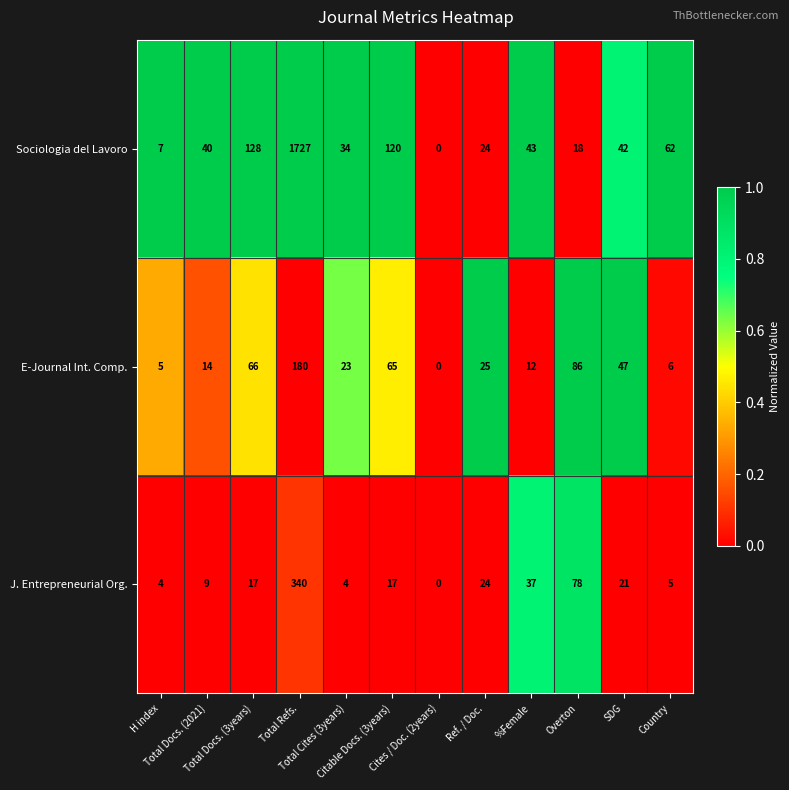

Rank the series by their maximum value, from highest to lowest.

Sociologia del Lavoro, J. Entrepreneurial Org., E-Journal Int. Comp.